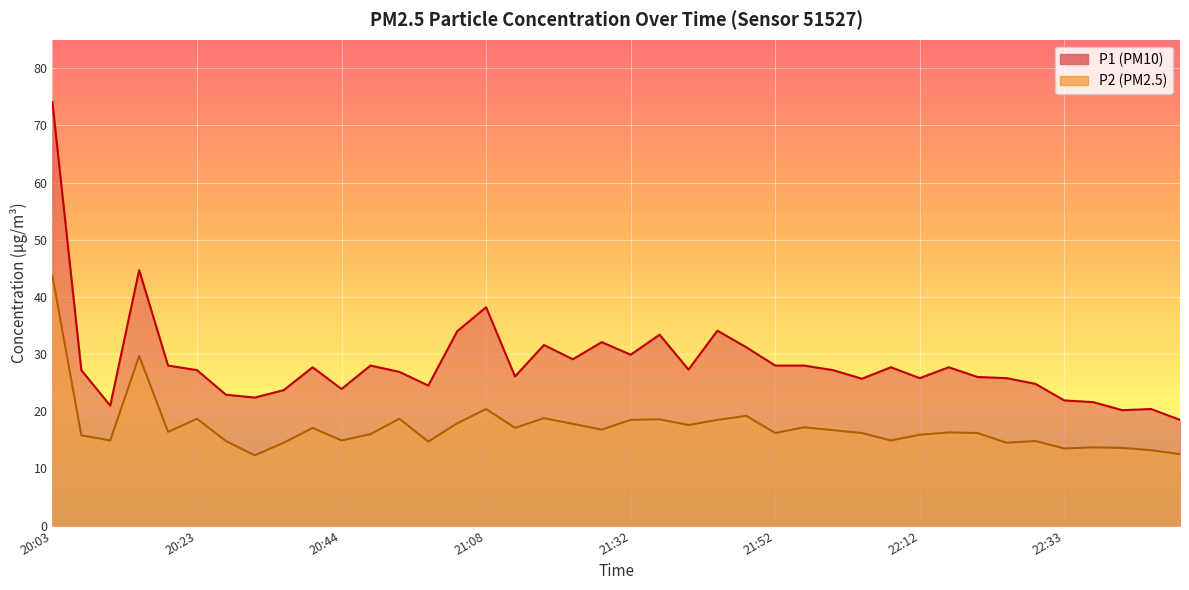

Rank the series by their maximum value, from highest to lowest.

P1, P2